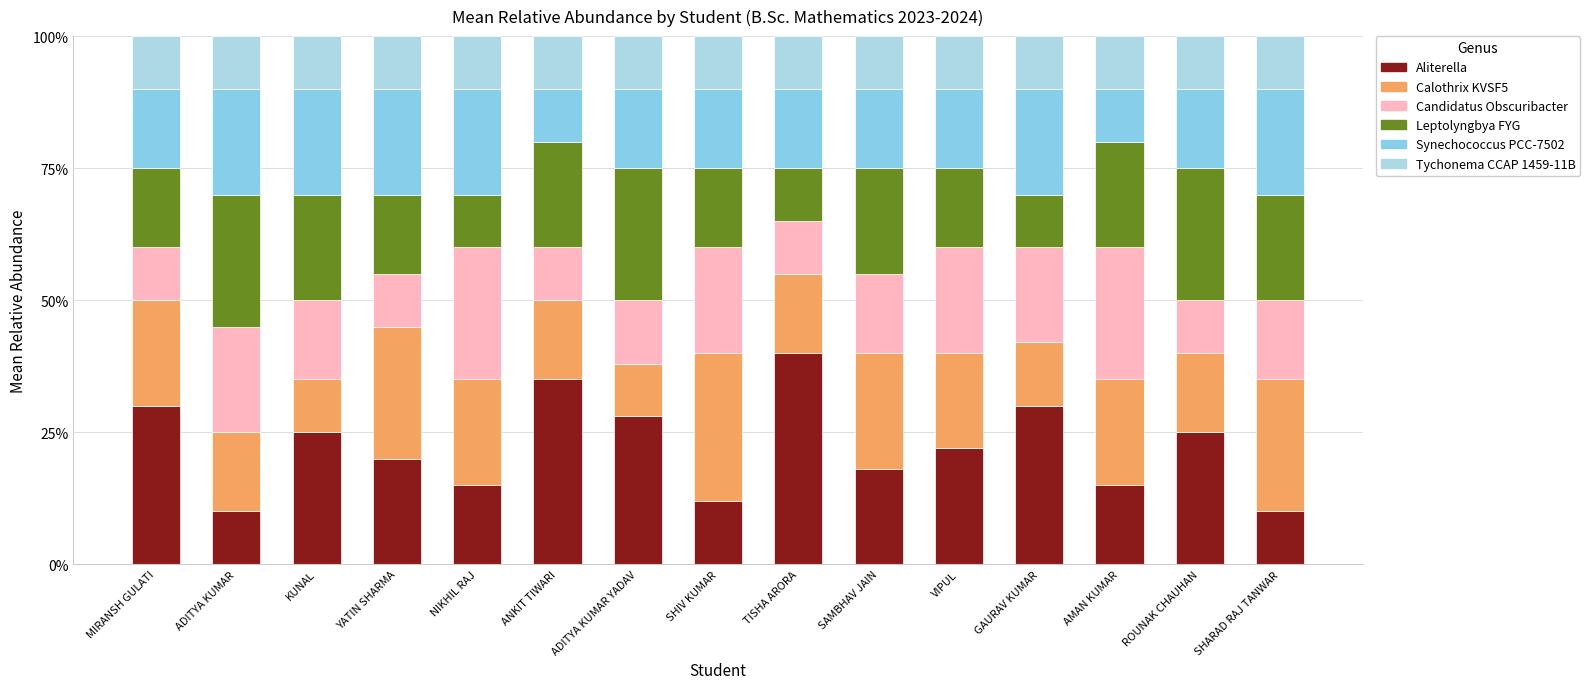

Does the chart contain any negative values?

No